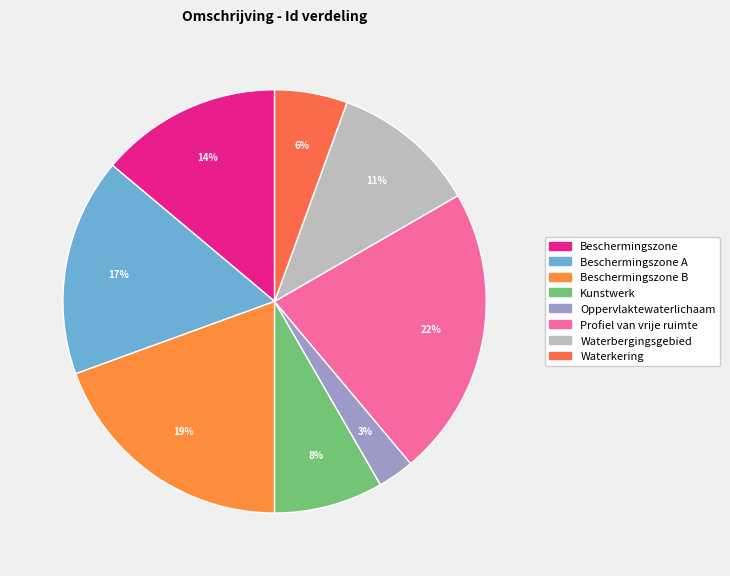

What is the largest slice in the pie chart?

Profiel van vrije ruimte